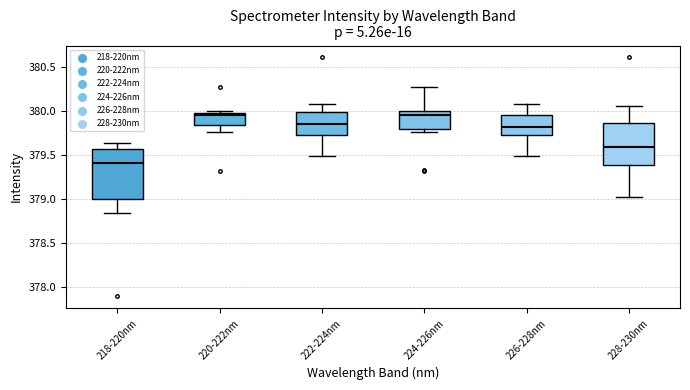

Where does the lower whisker of the box for 218-220nm end on the y-axis? The values are not printed on the chart, so give them approximately, as read against the axis.

378.85